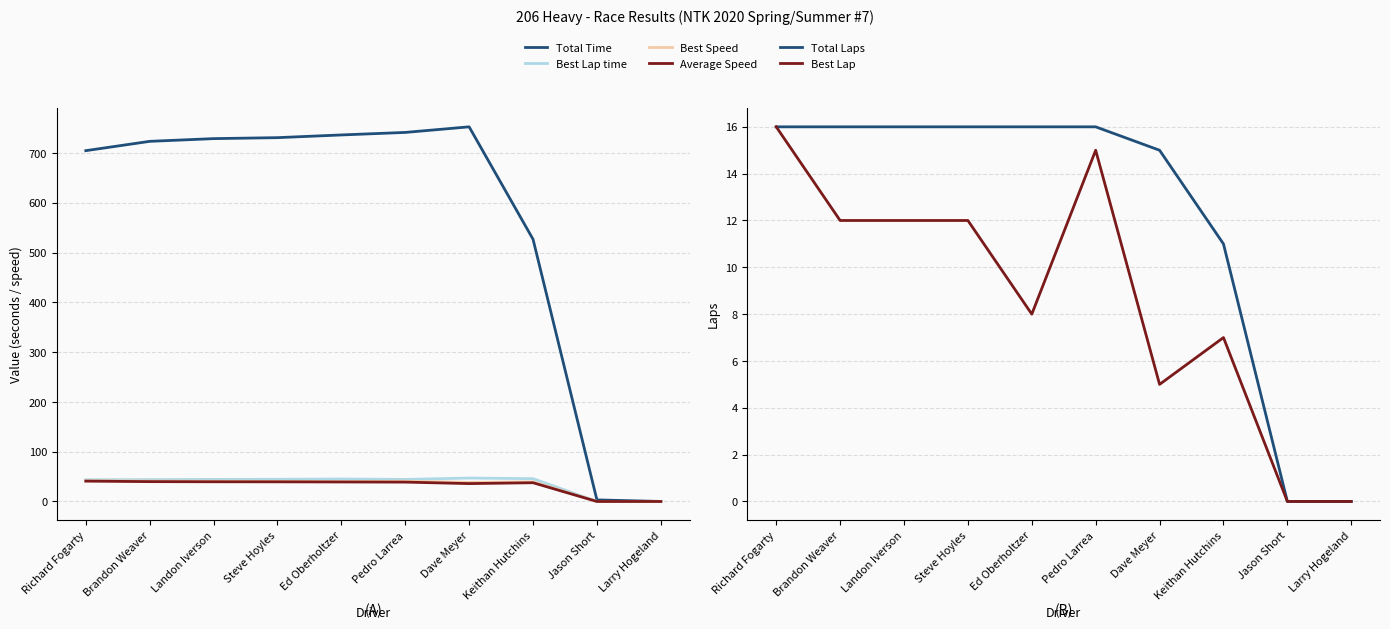

How many distinct data groups are displayed?

6